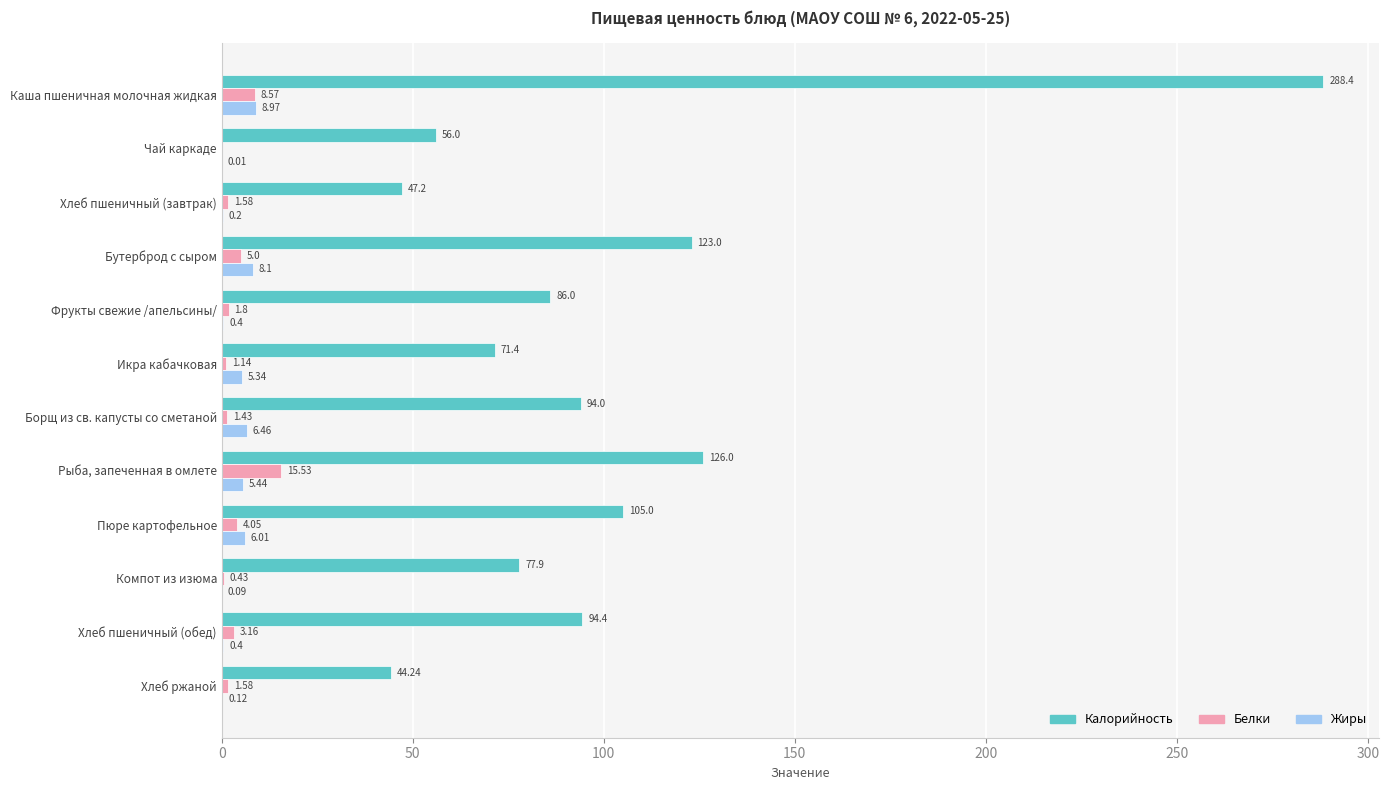

Which series changed the most between Фрукты свежие /апельсины/ and Борщ из св. капусты со сметаной?

Калорийность